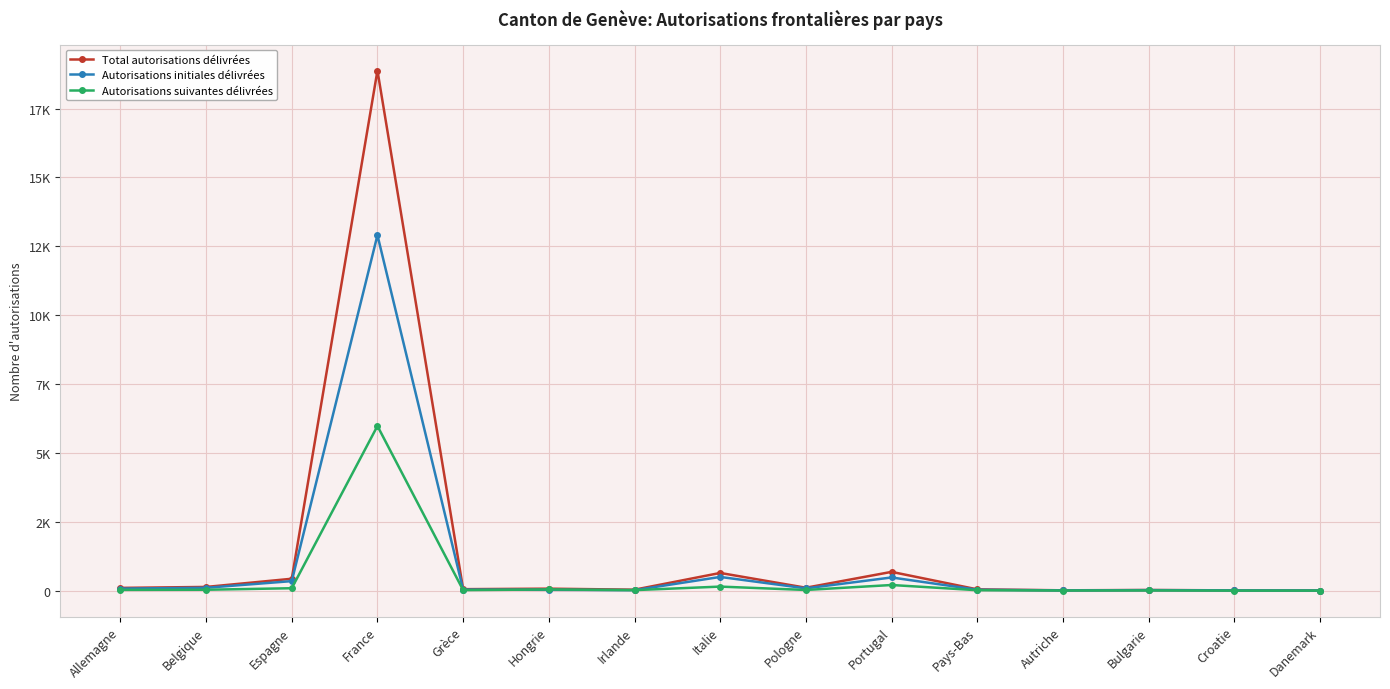

What are all the series names shown in the legend?

Total autorisations délivrées, Autorisations initiales délivrées, Autorisations suivantes délivrées